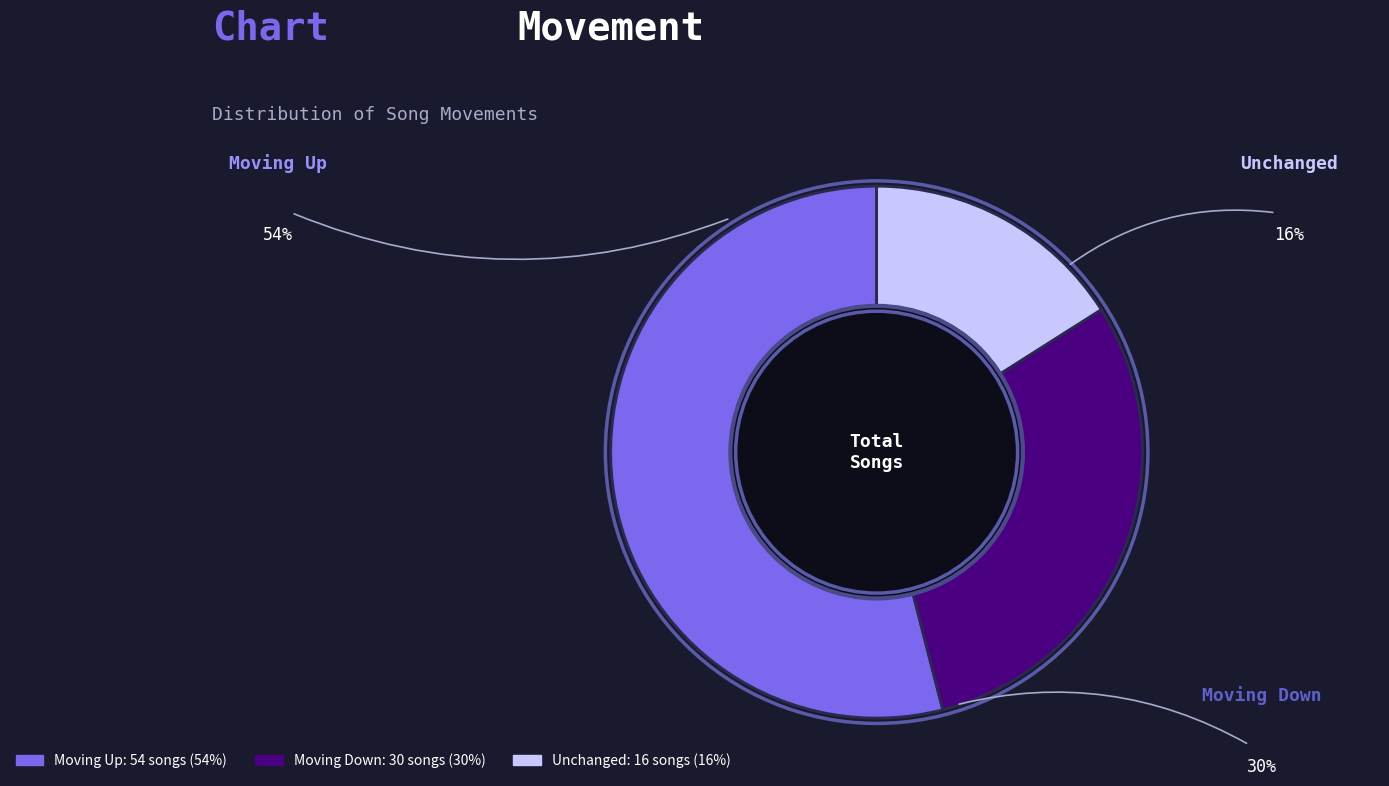

Does any single category account for the majority?

Yes